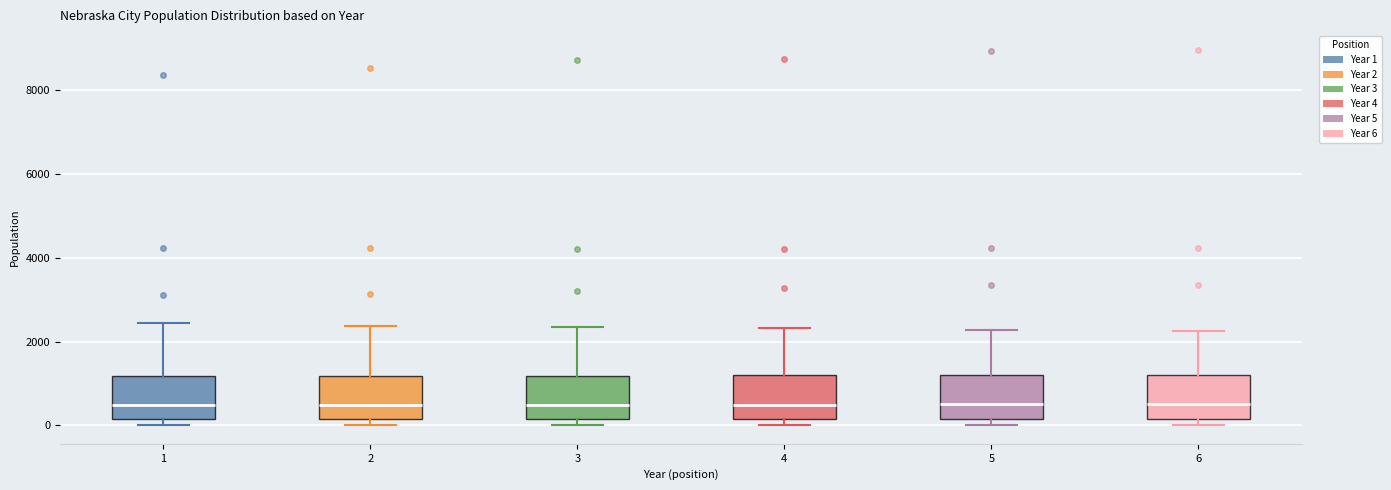

Reading left to right, read every box against the y-axis: the position of its median line, the range the box covers, and the ends of its whiskers. The values are not printed on the chart, so give them approximately, as read against the axis.

1: median 400, box 200 to 1200, whiskers 0 to 2400
2: median 400, box 200 to 1200, whiskers 0 to 2400
3: median 400, box 200 to 1200, whiskers 0 to 2400
4: median 400, box 200 to 1200, whiskers 0 to 2400
5: median 600, box 200 to 1200, whiskers 0 to 2200
6: median 600, box 200 to 1200, whiskers 0 to 2200